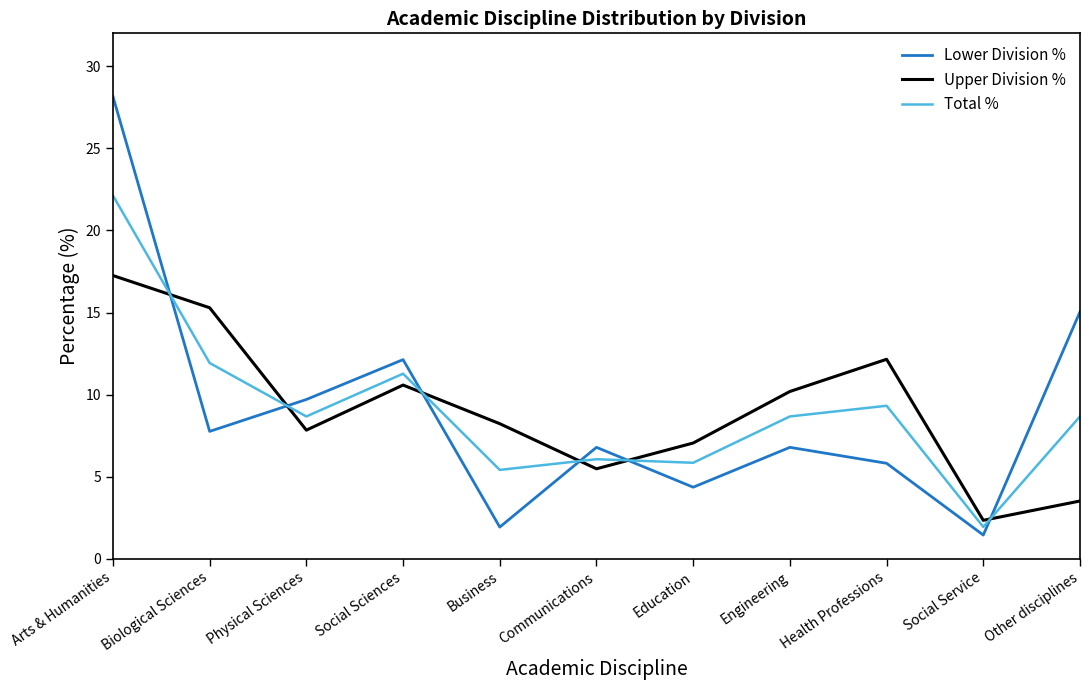

What is the spread (max minus min) of values at Health Professions?

6.3